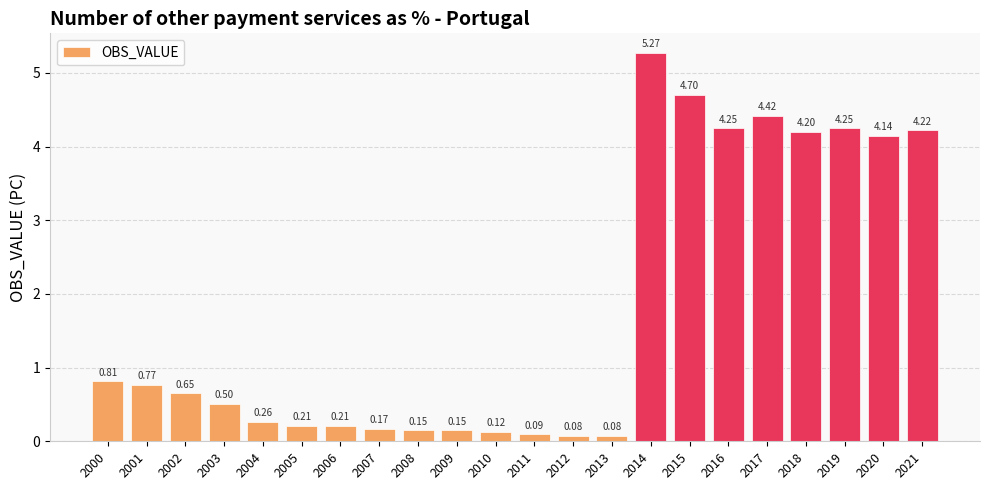

What is the difference between the maximum and minimum values?

5.2